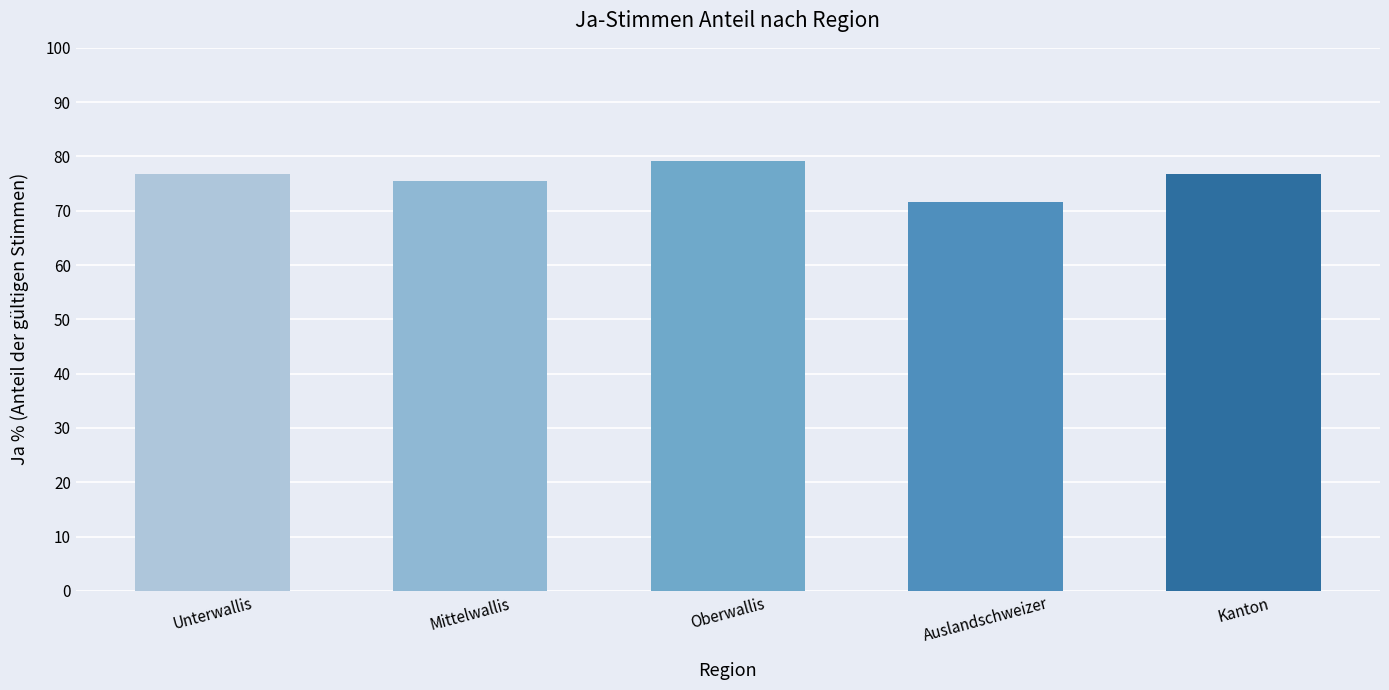

What is the difference between the maximum and second lowest values?

3.7